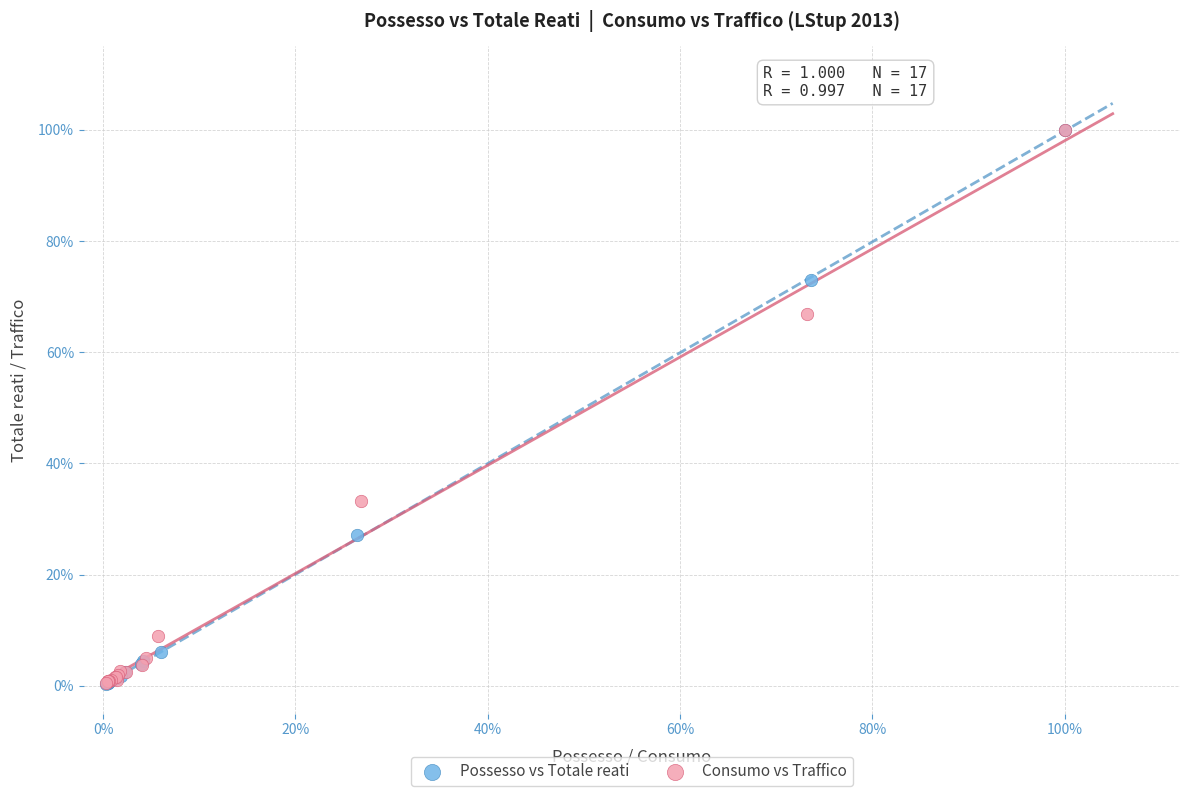

What are all the series names shown in the legend?

Possesso vs Totale reati, Consumo vs Traffico